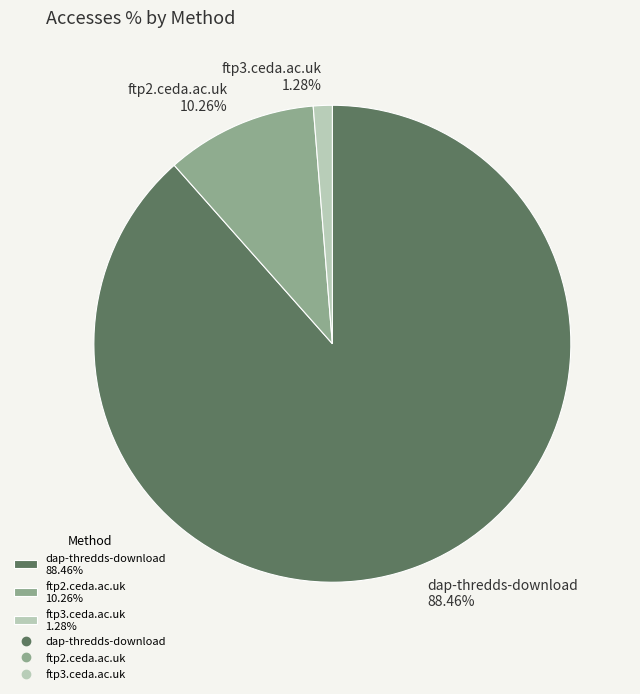

Which category accounts for the majority?

dap-thredds-download